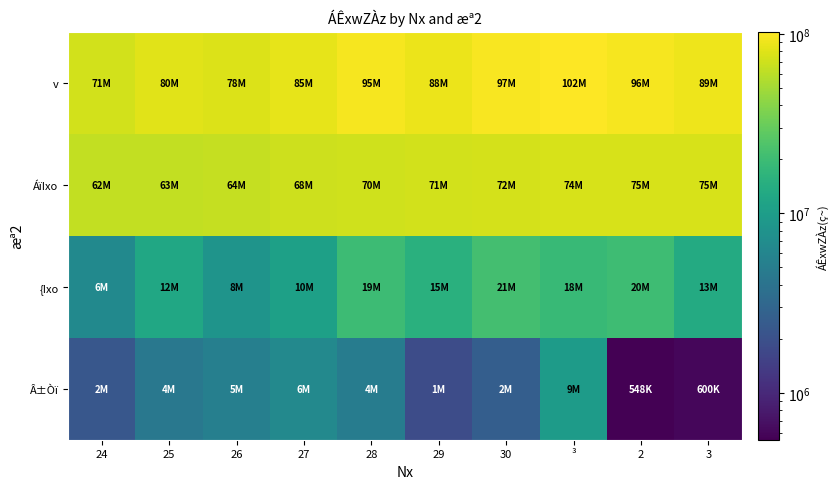

What is the total value across all series at 28?

190539260